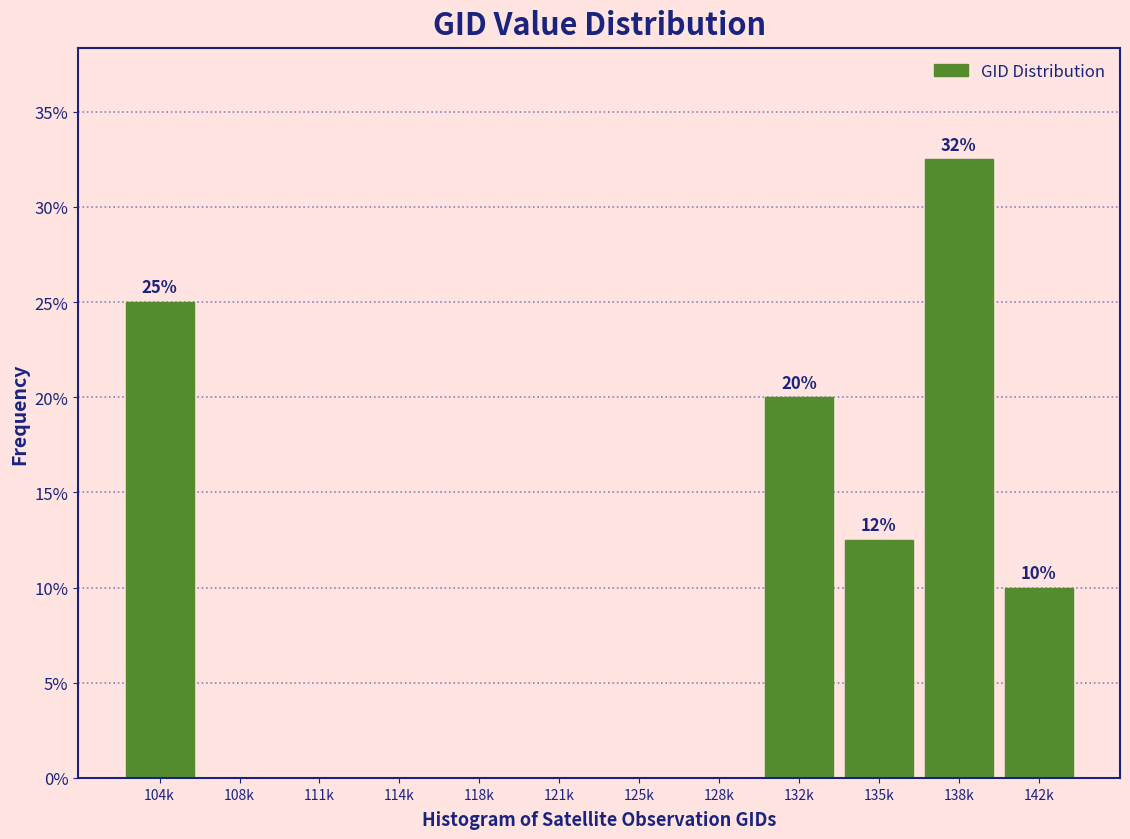

Reading left to right, transcribe all the data shown in this chart.

104k=25.0	108k=0.0	111k=0.0	114k=0.0	118k=0.0	121k=0.0	125k=0.0	128k=0.0	132k=20.0	135k=12.5	138k=32.5	142k=10.0